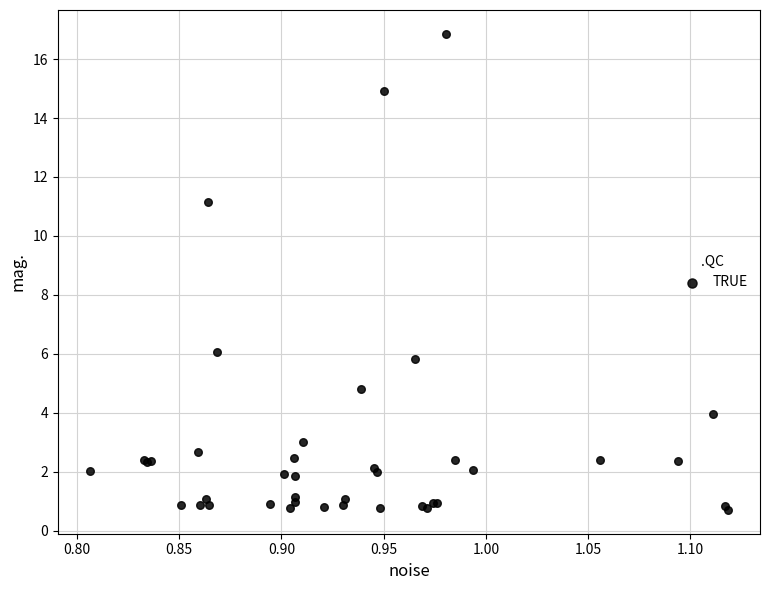

What Y value in the scatter plot is closest to 8?

6.1